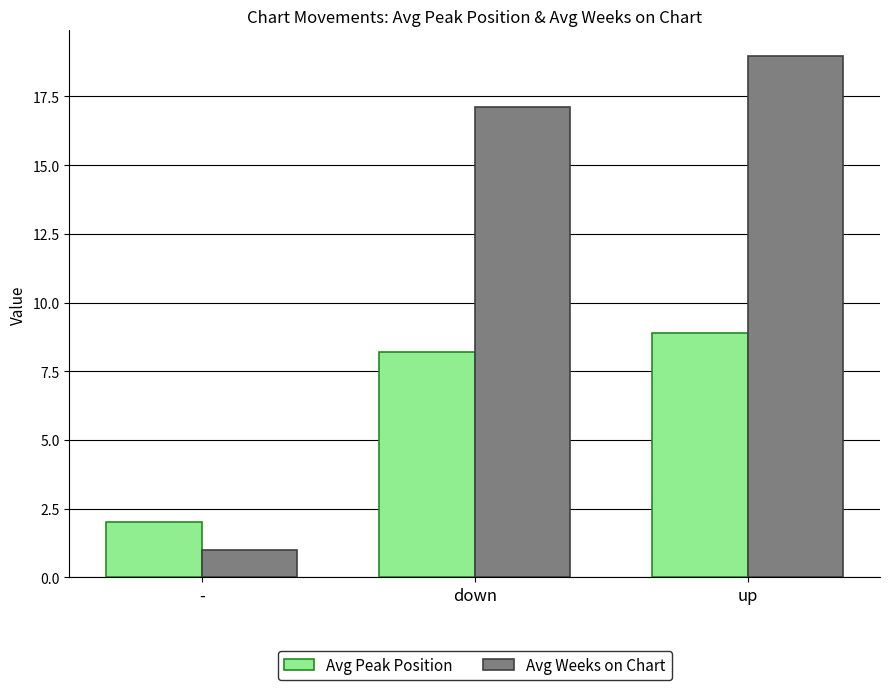

How many distinct data groups are displayed?

2